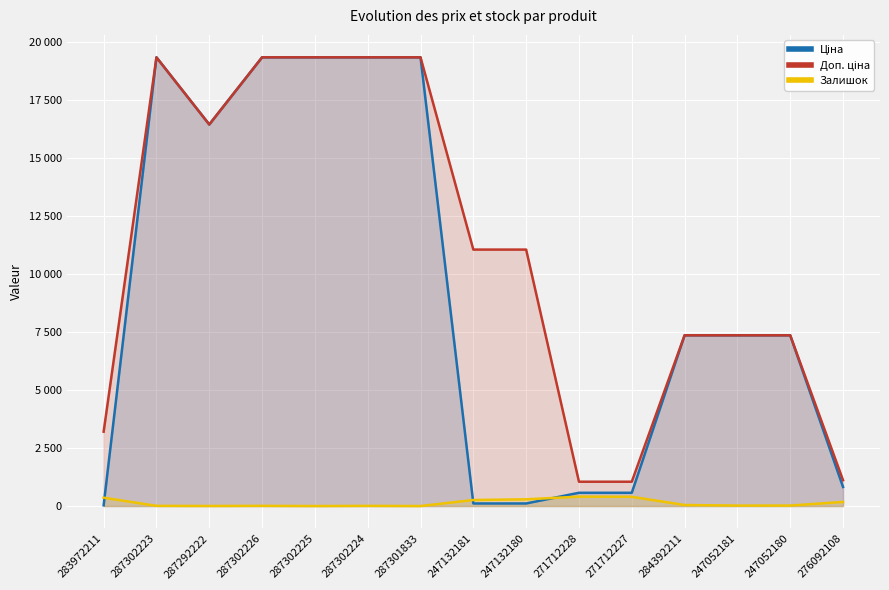

Rank the series at 284392211 from highest to lowest value.

Ціна, Доп. ціна, Залишок